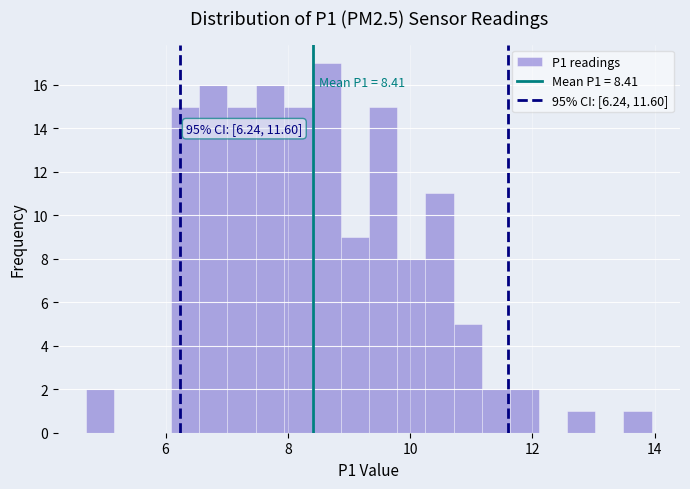

Around what value on the x-axis is the tallest bar? Give the approximate position of its centre, as read against the axis.

8.6